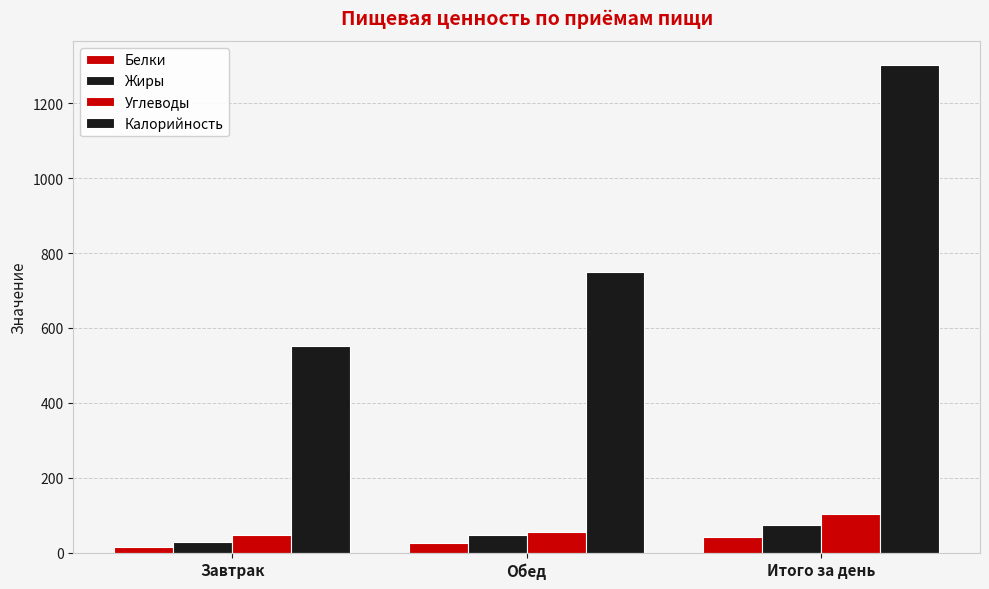

Reading right to left, list all the values displayed in this chart.

Белки: 42.2	25.6	16.6
Жиры: 74.5	47.1	27.4
Углеводы: 103.9	56.0	48.0
Калорийность: 1301.2	750.1	551.1